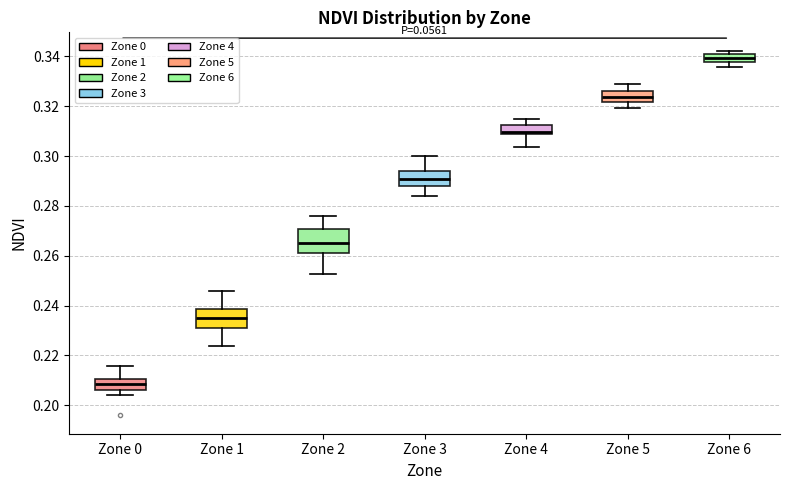

Reading left to right, transcribe this box plot: for each box, give where its median line is, the range the box spans, and where its two whiskers end, as read against the y-axis. The values are not printed on the chart, so give them approximately, as read against the axis.

Zone 0: median 0.208, box 0.206 to 0.210, whiskers 0.204 to 0.216
Zone 1: median 0.234, box 0.232 to 0.238, whiskers 0.224 to 0.246
Zone 2: median 0.266, box 0.260 to 0.270, whiskers 0.252 to 0.276
Zone 3: median 0.290, box 0.288 to 0.294, whiskers 0.284 to 0.300
Zone 4: median 0.310, box 0.308 to 0.312, whiskers 0.304 to 0.314
Zone 5: median 0.324, box 0.322 to 0.326, whiskers 0.320 to 0.328
Zone 6: median 0.340 (inside the box), box 0.338 to 0.340, whiskers 0.336 to 0.342